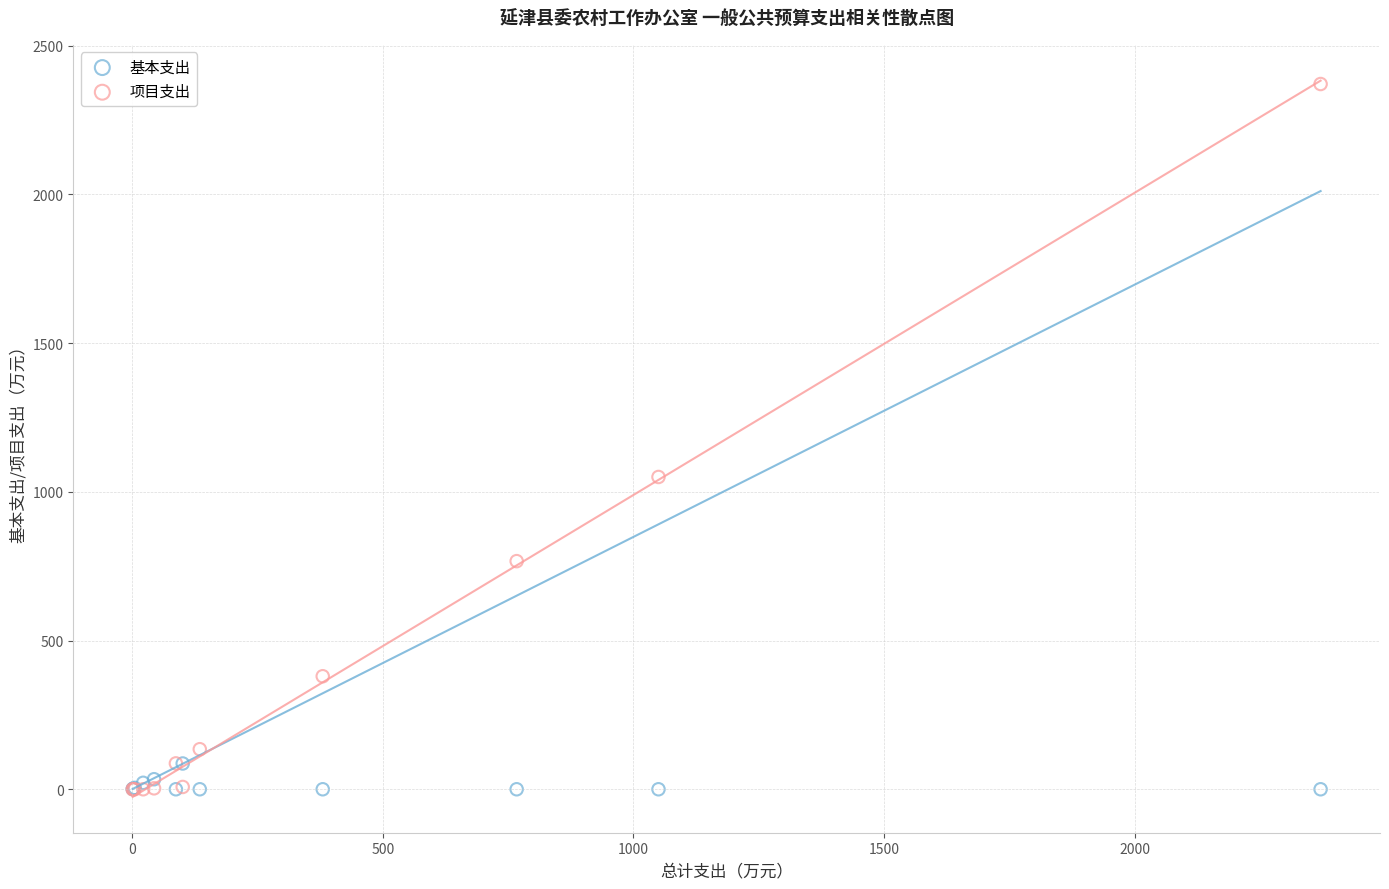

In the 项目支出 series, what Y value is closest to 1185?

1050.0